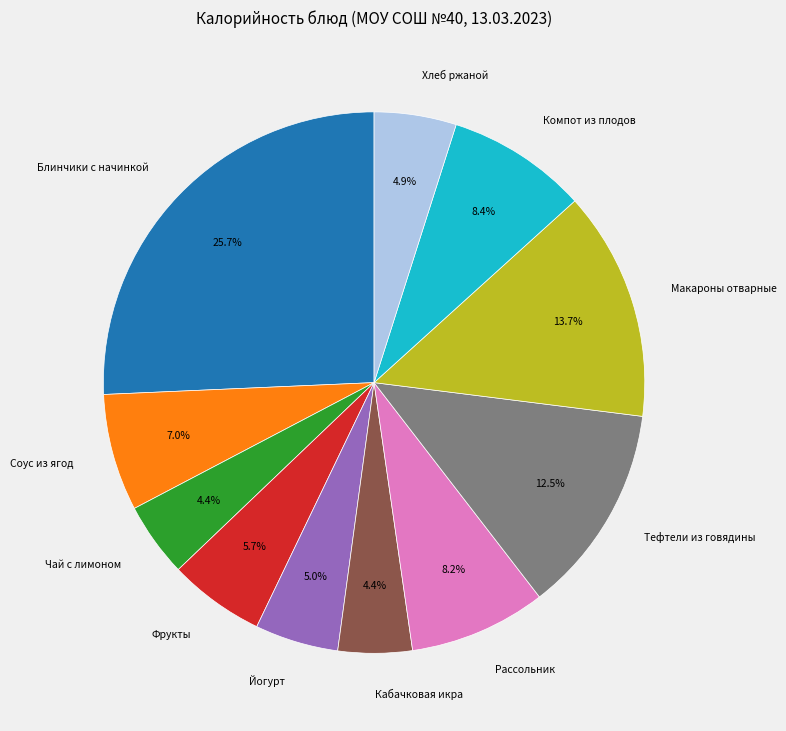

Does any single category account for the majority?

No